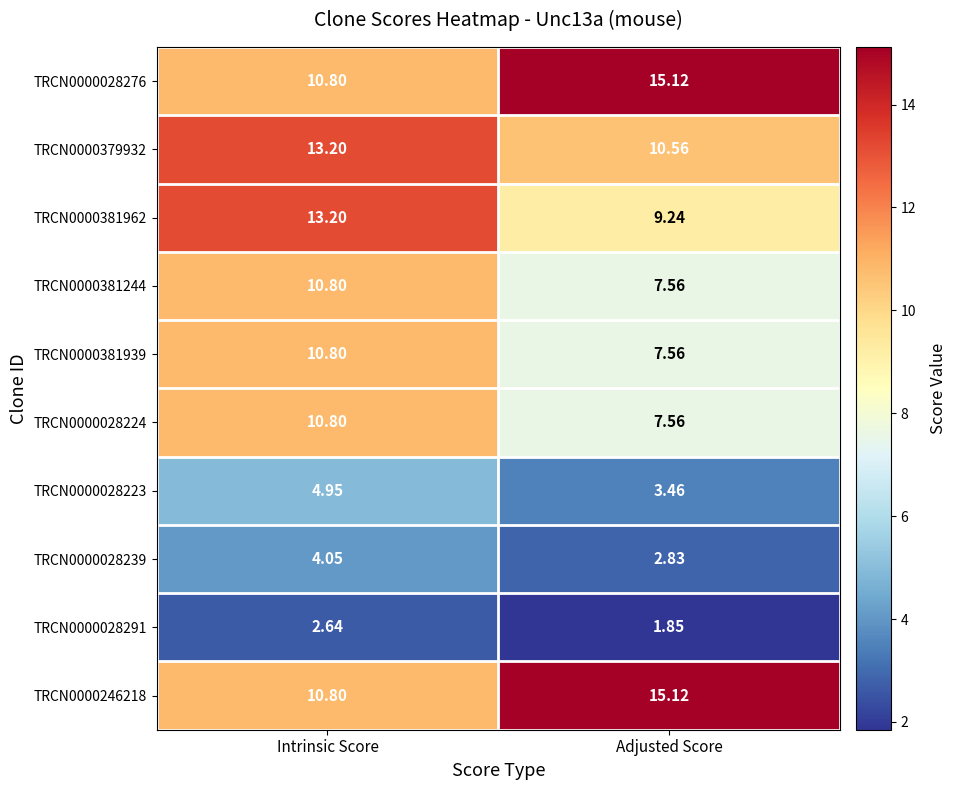

At which category does the chart reach its minimum across all series?

Adjusted Score